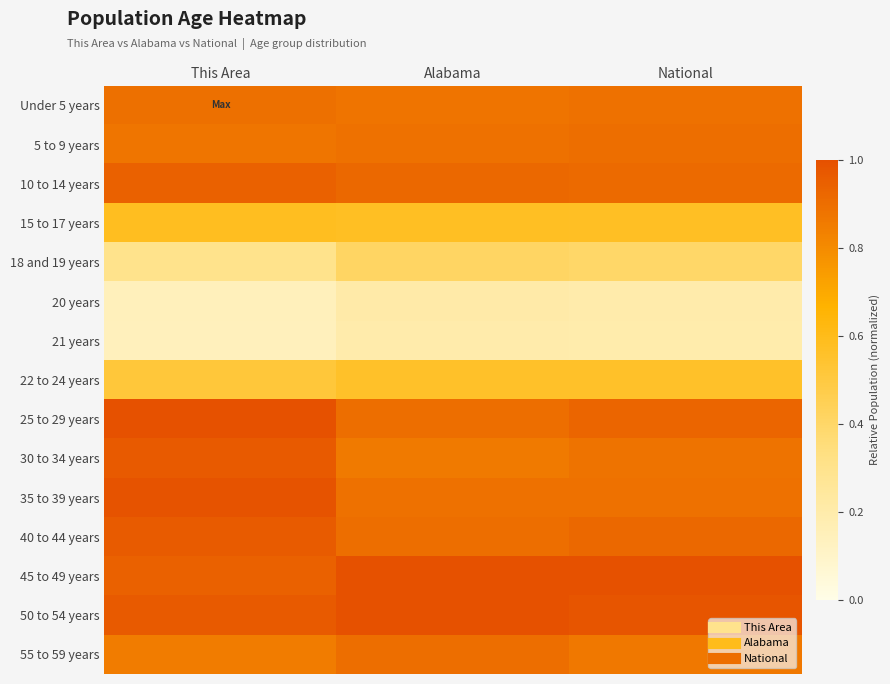

Between Alabama and National, which is larger?

National